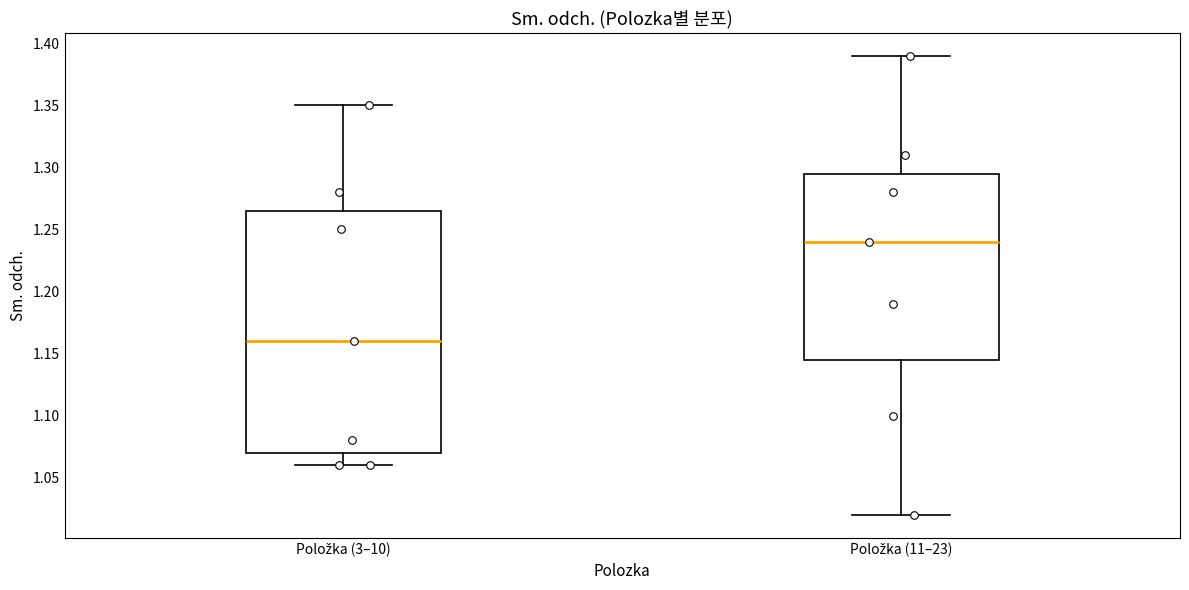

Reading left to right, transcribe this box plot: for each box, give where its median line is, the range the box spans, and where its two whiskers end, as read against the y-axis. The values are not printed on the chart, so give them approximately, as read against the axis.

Položka (3–10): median 1.160, box 1.070 to 1.265, whiskers 1.060 to 1.350
Položka (11–23): median 1.240, box 1.145 to 1.295, whiskers 1.020 to 1.390